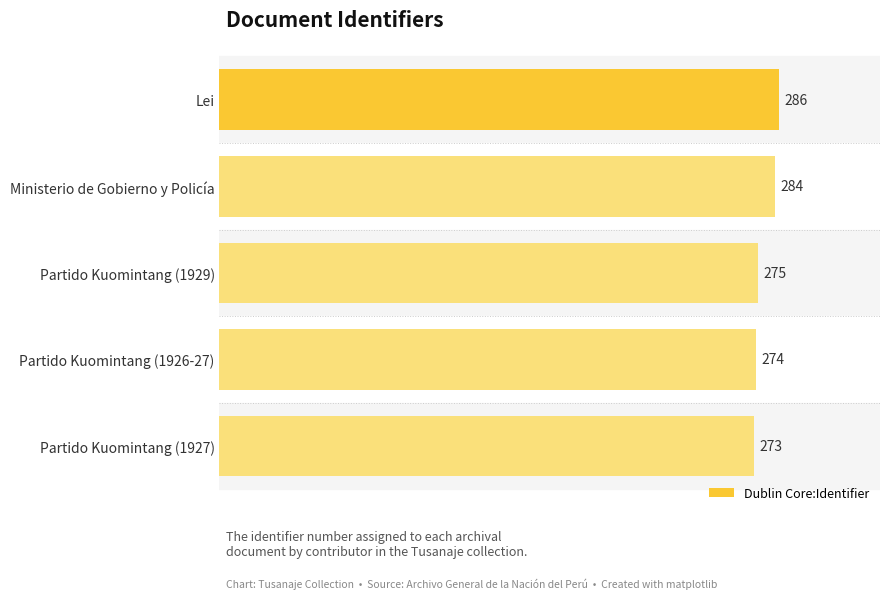

What is the sum of all values?

1392